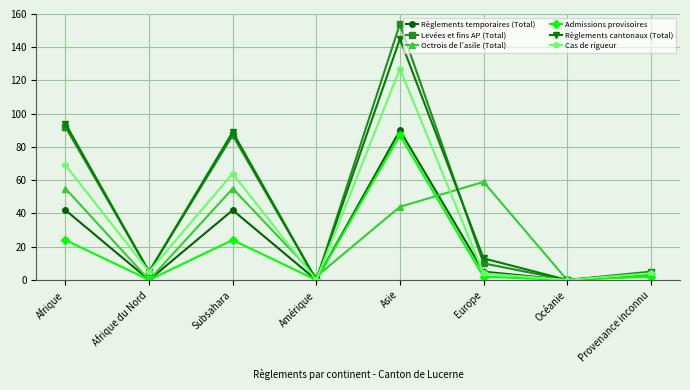

Reading left to right, what are all the values shown in this chart?

Règlements temporaires (Total): Afrique=42	Afrique du Nord=0	Subsahara=42	Amérique=0	Asie=90	Europe=5	Océanie=0	Provenance inconnu=4
Levées et fins AP (Total): Afrique=92	Afrique du Nord=5	Subsahara=87	Amérique=0	Asie=154	Europe=10	Océanie=0	Provenance inconnu=5
Octrois de l'asile (Total): Afrique=55	Afrique du Nord=0	Subsahara=55	Amérique=2	Asie=44	Europe=59	Océanie=0	Provenance inconnu=3
Admissions provisoires: Afrique=24	Afrique du Nord=0	Subsahara=24	Amérique=0	Asie=87	Europe=2	Océanie=0	Provenance inconnu=2
Règlements cantonaux (Total): Afrique=94	Afrique du Nord=5	Subsahara=89	Amérique=0	Asie=145	Europe=13	Océanie=0	Provenance inconnu=4
Cas de rigueur: Afrique=69	Afrique du Nord=5	Subsahara=64	Amérique=0	Asie=127	Europe=4	Océanie=0	Provenance inconnu=4